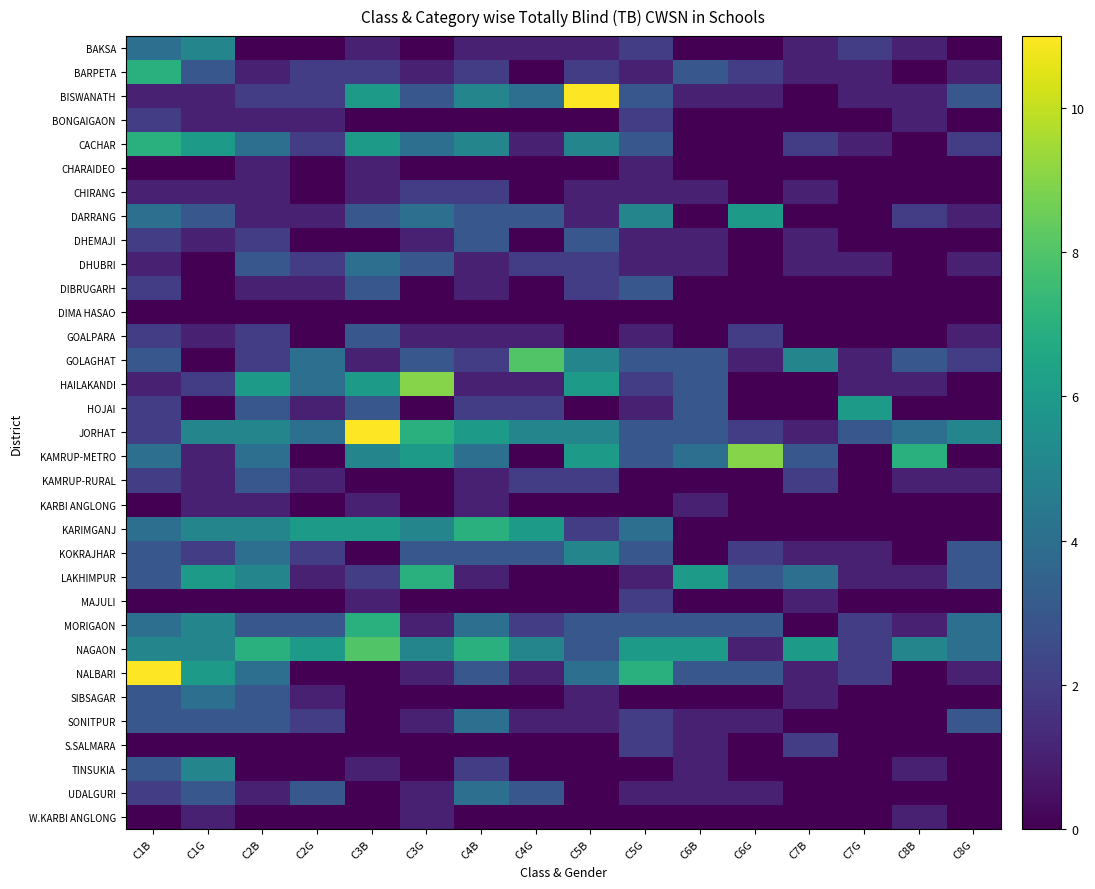

At how many categories does at least one series exceed 6?

10